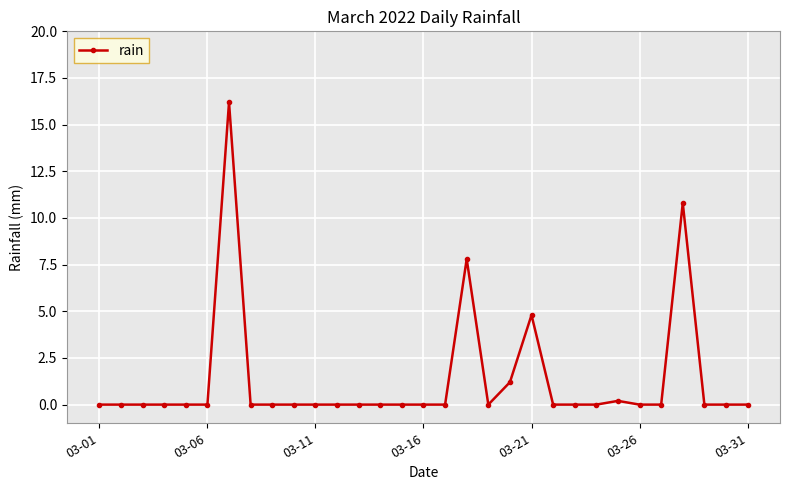

True or false: the data has more than 0 interior local peaks.

True